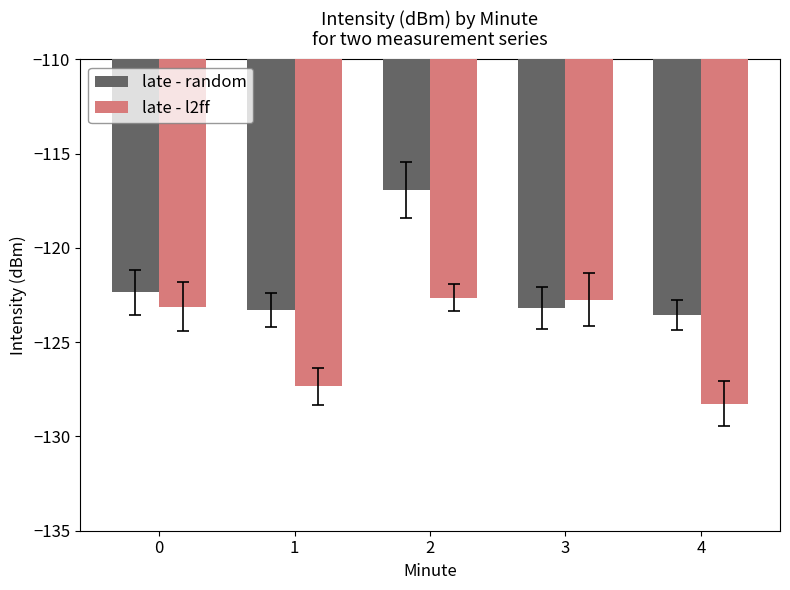

How many values in the late - l2ff series exceed -123?

2